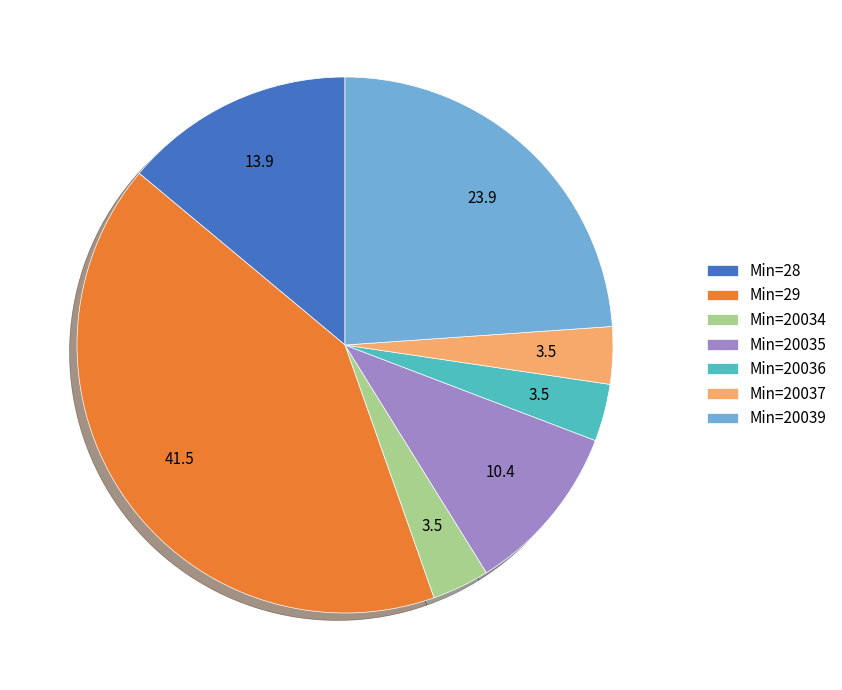

Do Min=28 and Min=20037 together represent more than half of the pie?

No